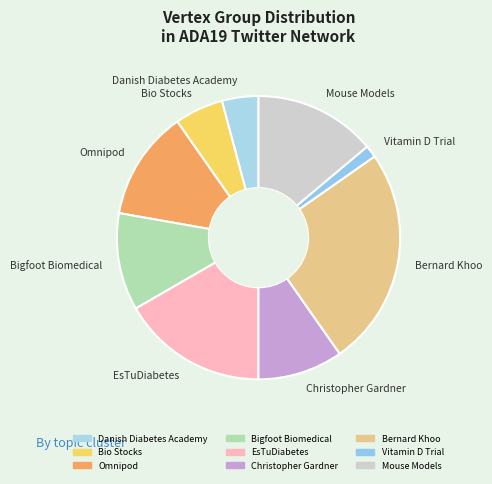

Is the sum of Mouse Models and EsTuDiabetes greater than half?

No